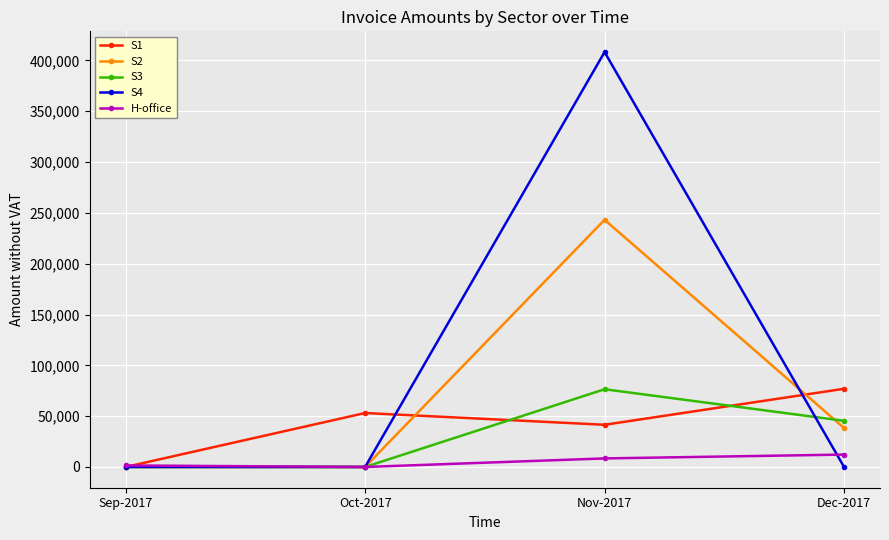

Does the chart display data point markers on the line(s)?

Yes